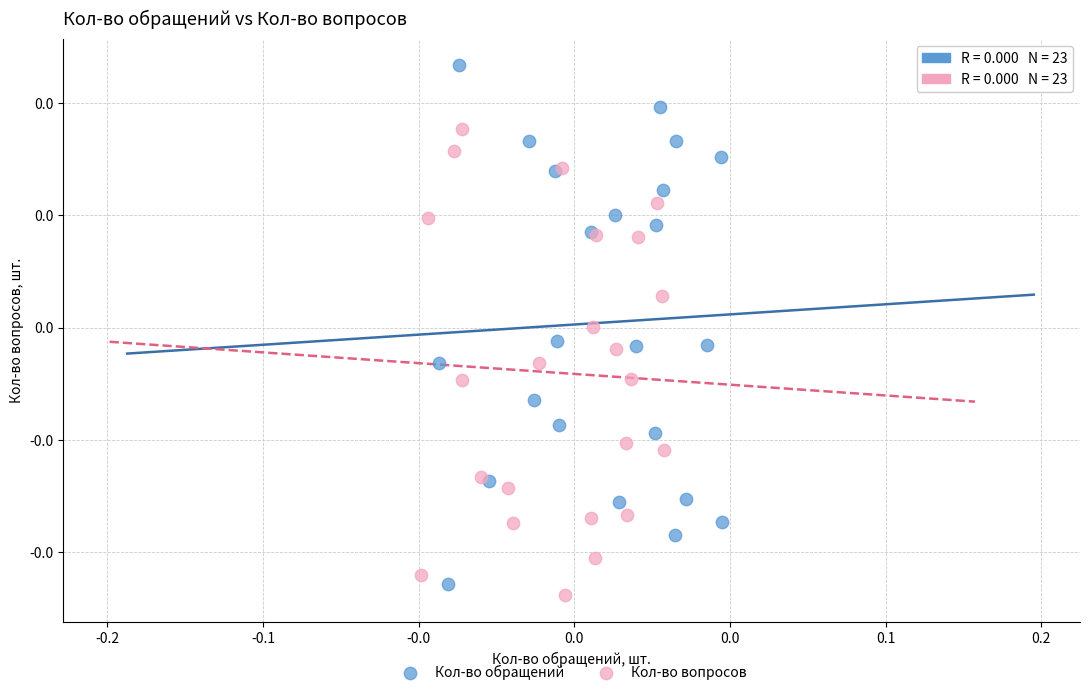

What are all the series names shown in the legend?

Кол-во обращений, Кол-во вопросов